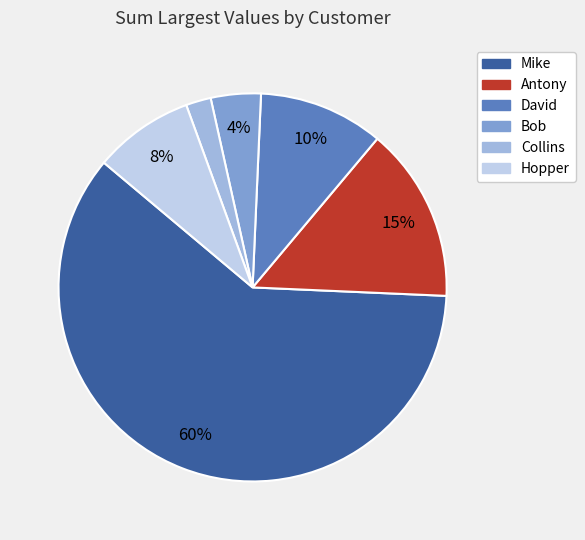

Is it true that Hopper is 8% of the pie?

True